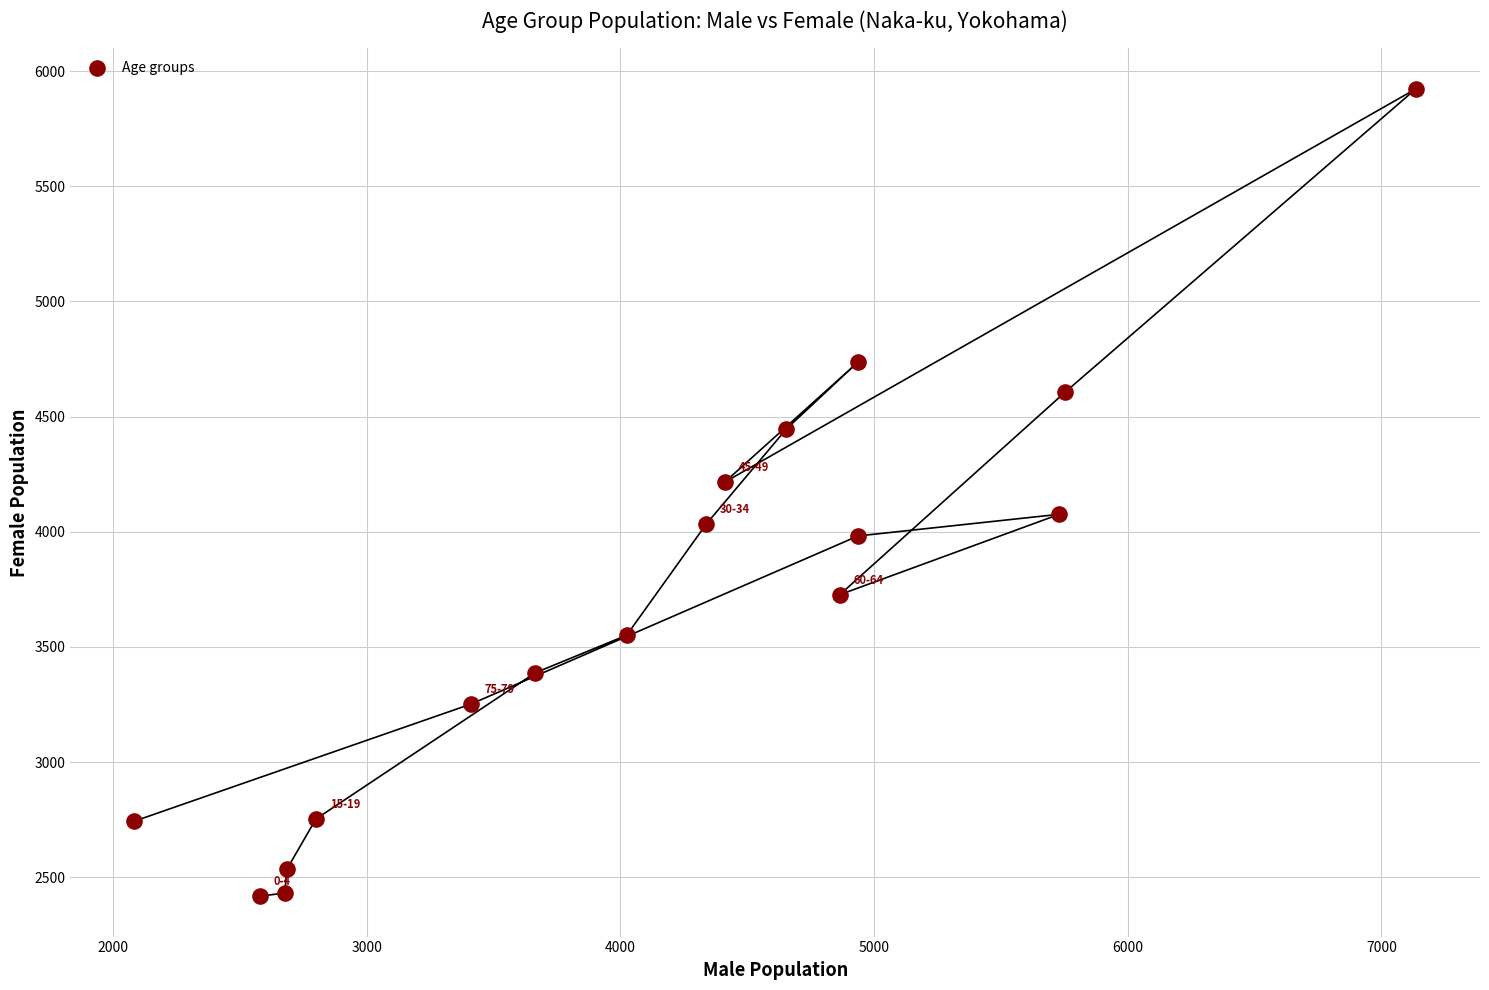

What is the range of Y values (max minus min)?

3505